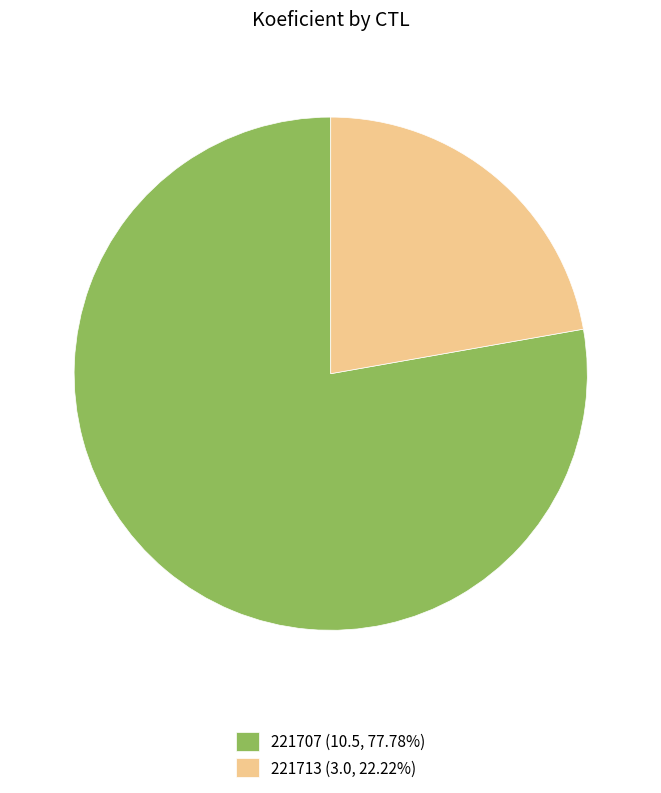

True or false: 221713 accounts for 33% of the total.

False